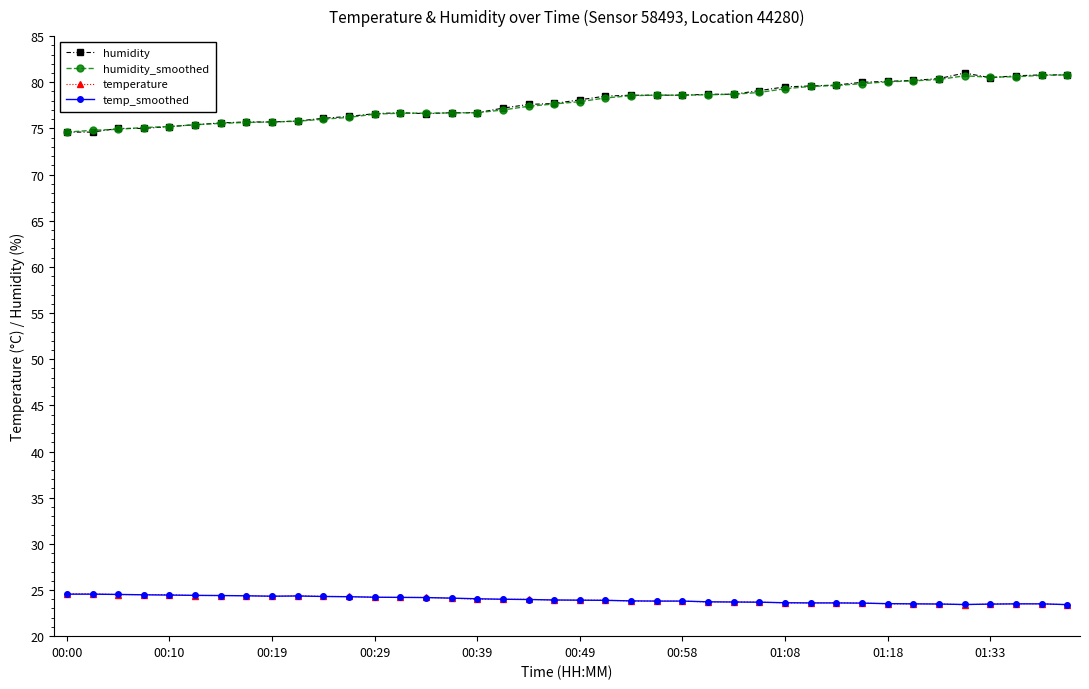

What is the value of the temp_smoothed point at the 34th from the left?

23.5